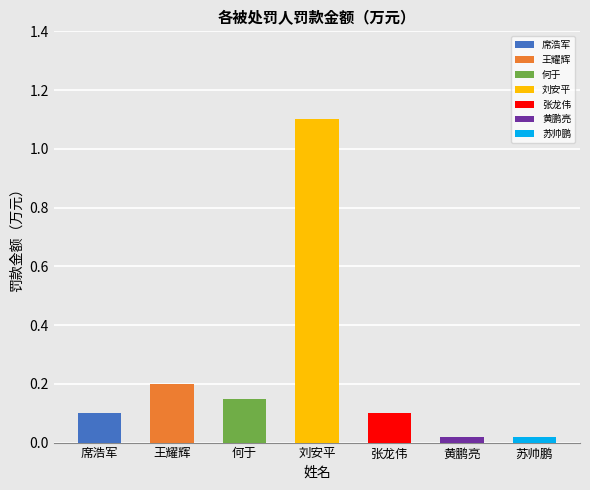

What is the label of the 6th bar from the right?

王耀辉